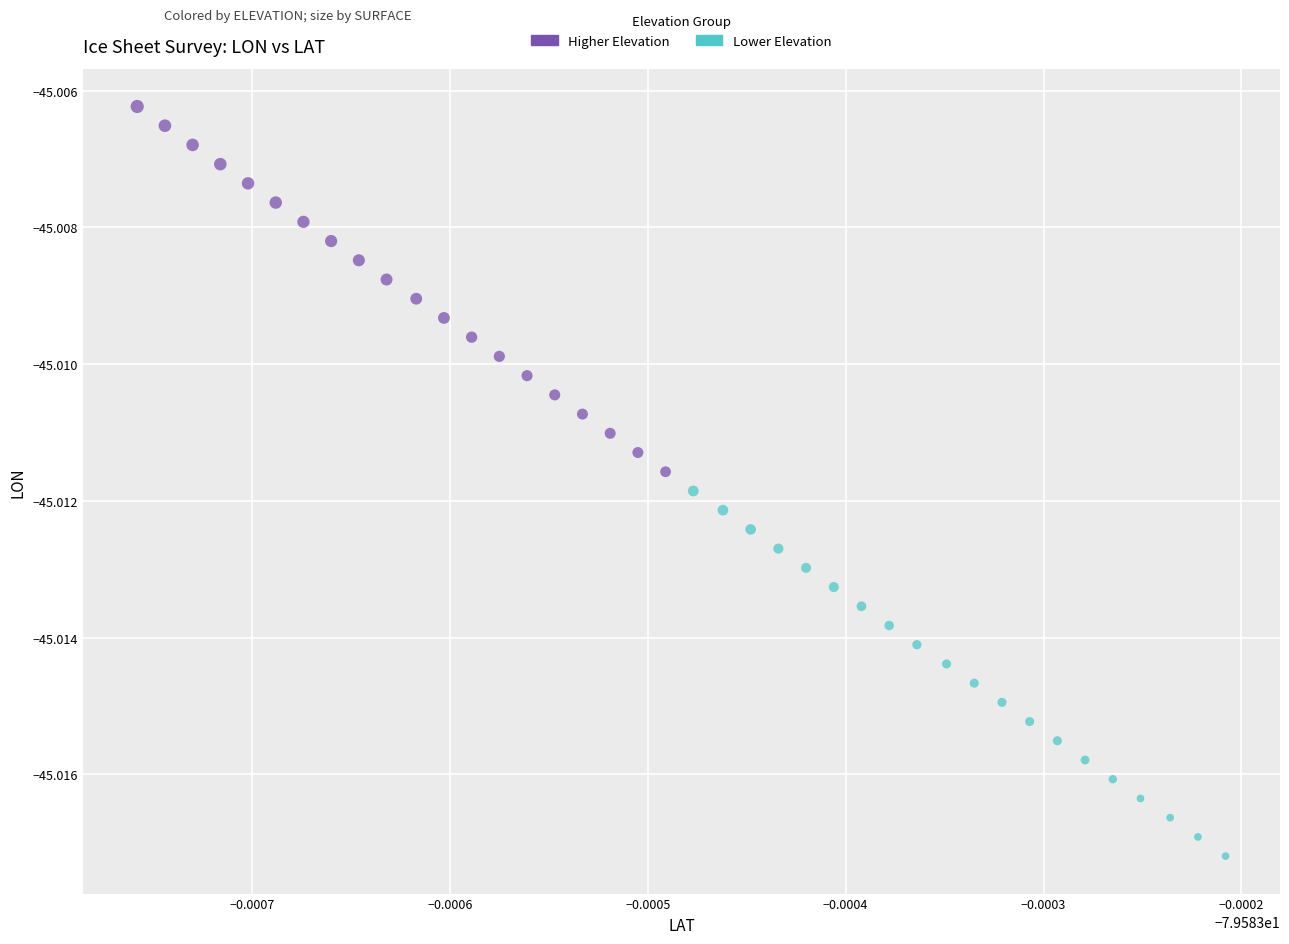

Which series contains the lowest Y value?

Lower Elevation